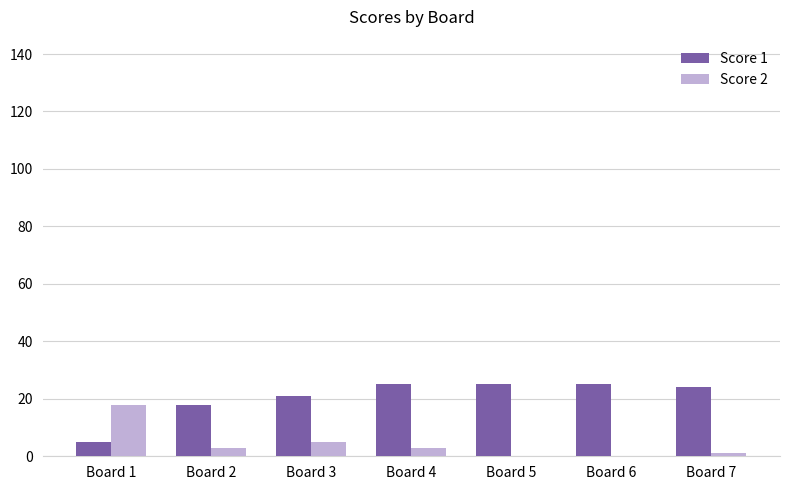

How many groups of bars are there?

7